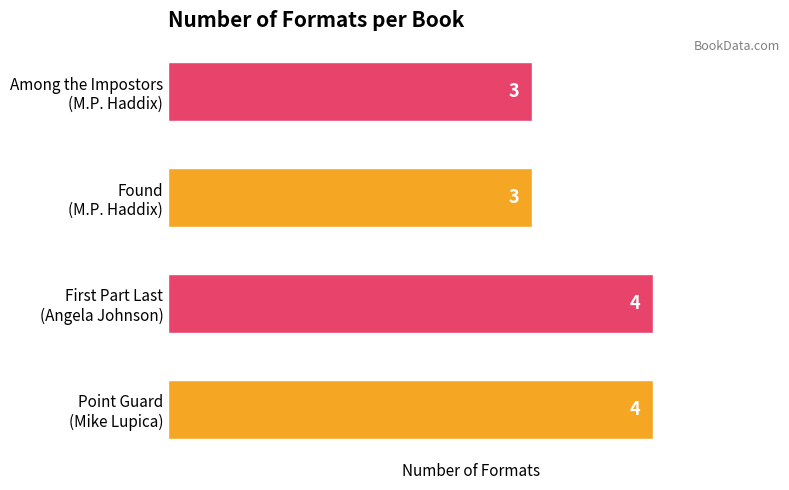

Reading top to bottom, what are all the values shown in this chart?

3	3	4	4